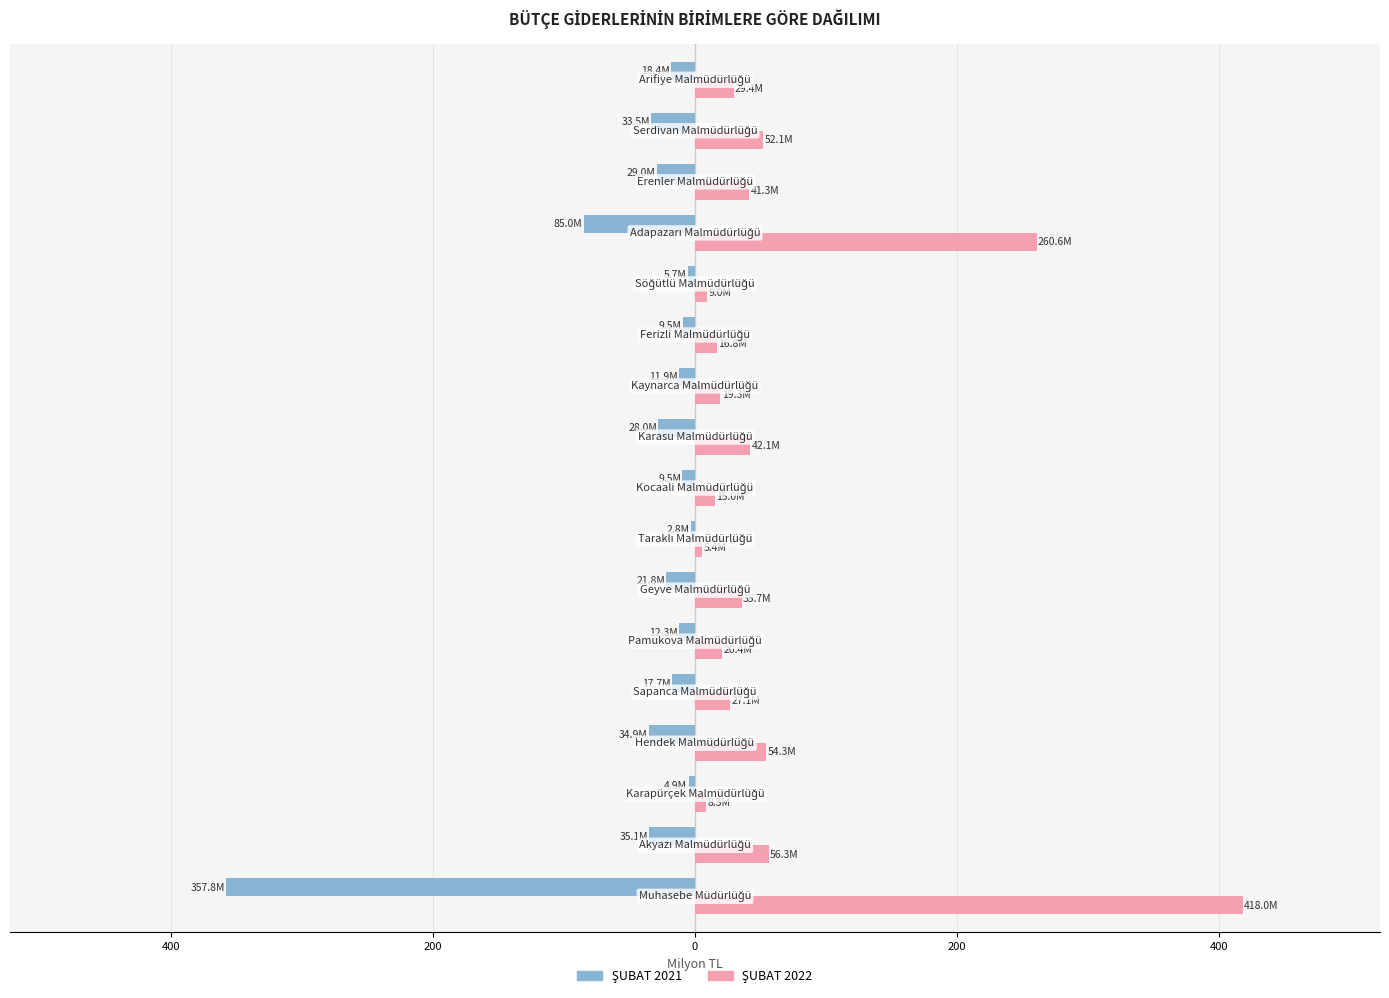

Reading left to right, list all the values displayed in this chart.

ŞUBAT 2021: -357.8	-35.1	-4.9	-34.9	-17.7	-12.3	-21.8	-2.8	-9.5	-28.0	-11.9	-9.5	-5.7	-85.0	-29.0	-33.5	-18.4
ŞUBAT 2022: 418.0	56.3	8.3	54.3	27.1	20.4	35.7	5.4	15.0	42.1	19.3	16.8	9.0	260.6	41.3	52.1	29.4